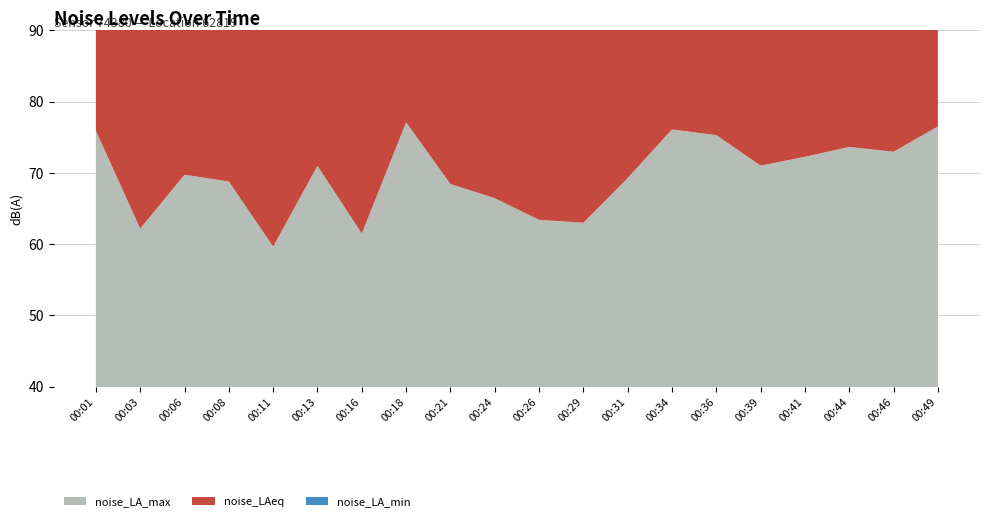

Reading left to right, list all the values displayed in this chart.

noise_LA_max: 75.9	62.2	69.7	68.8	59.7	71.0	61.5	77.1	68.5	66.5	63.4	63.0	69.3	76.1	75.3	71.0	72.3	73.7	73.0	76.5
noise_LAeq: 56.2	55.0	54.8	55.3	55.2	55.1	55.0	55.0	56.6	56.6	57.2	57.3	56.0	56.4	54.6	55.3	55.7	55.0	54.8	55.5
noise_LA_min: 50.9	51.3	50.4	52.1	50.5	50.6	51.5	50.4	51.1	50.6	50.2	50.5	50.6	51.5	50.8	50.7	50.4	50.6	50.8	50.1